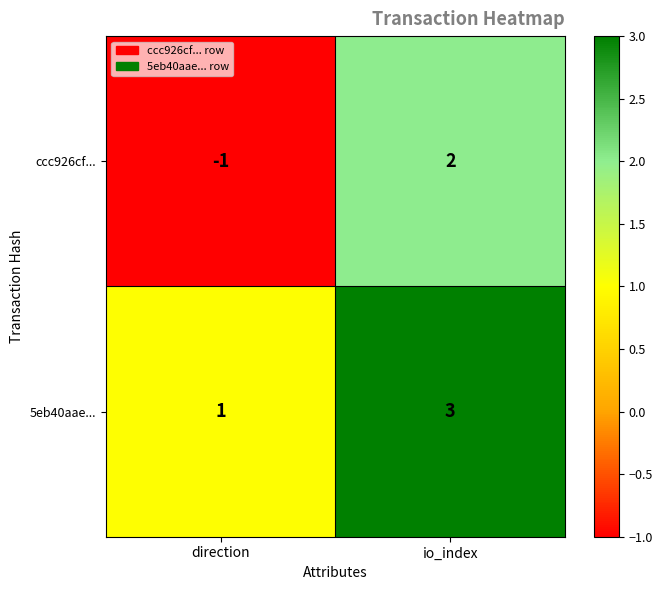

Count the number of categories in the chart.

2